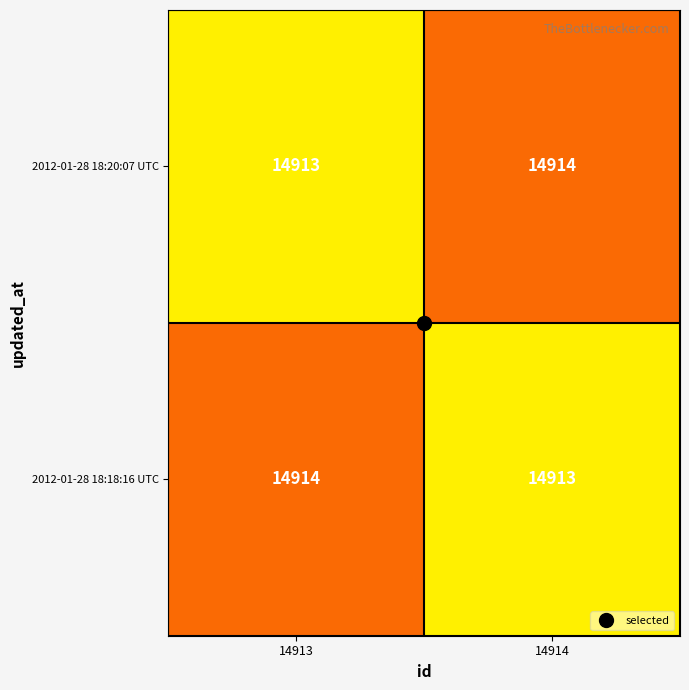

What is the total value across all series at 14914?

29827